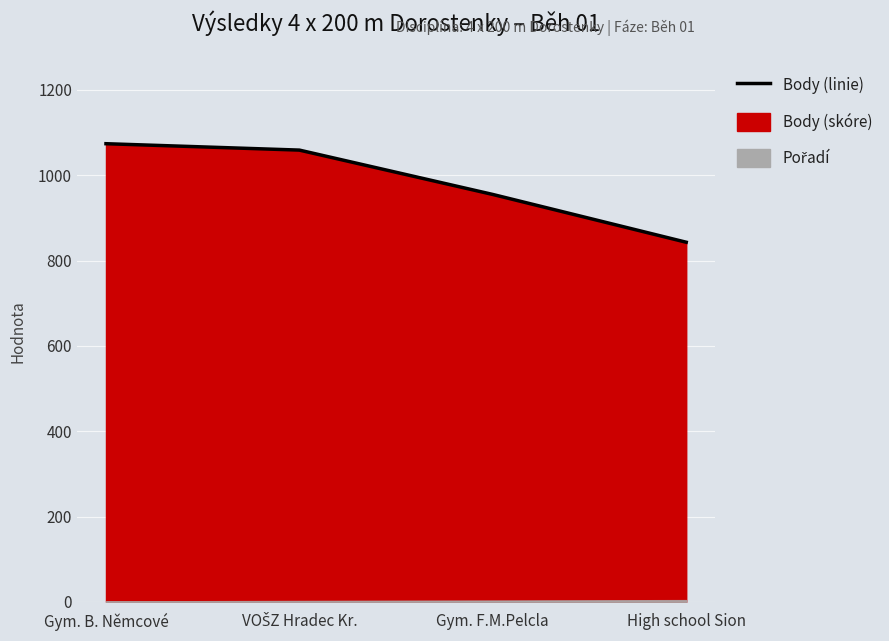

Which category has the highest value across all series?

Gym. B. Němcové